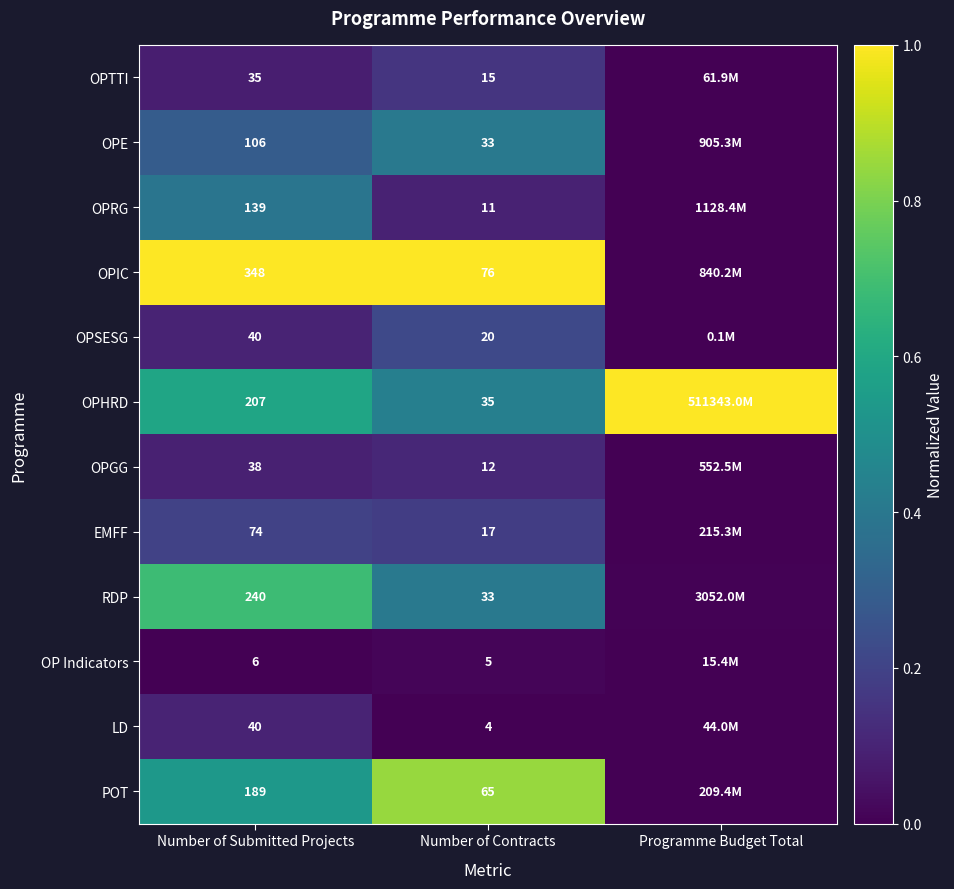

Between Number of Submitted Projects and Number of Contracts, which series saw the biggest shift?

OPIC